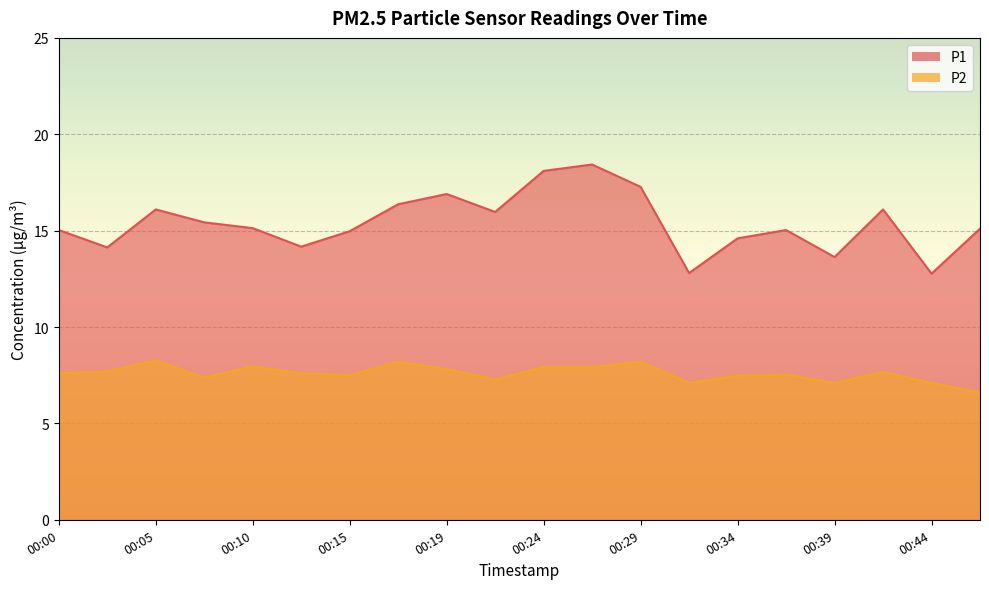

Reading left to right, list all the values displayed in this chart.

P1: 15.0	14.1	16.1	15.4	15.1	14.2	15.0	16.4	16.9	16.0	18.1	18.4	17.3	12.8	14.6	15.0	13.6	16.1	12.8	15.1
P2: 7.6	7.7	8.3	7.4	8.0	7.6	7.5	8.2	7.8	7.3	7.9	7.9	8.2	7.1	7.5	7.5	7.1	7.7	7.1	6.6